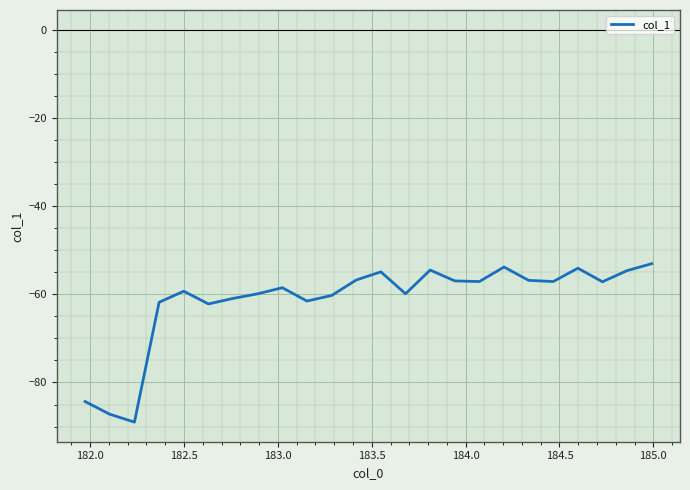

What is the maximum value shown in the chart?

-53.1